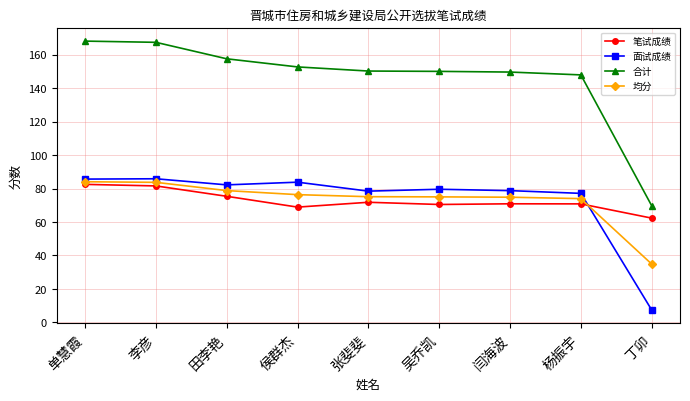

At how many categories does at least one series exceed 22?

9